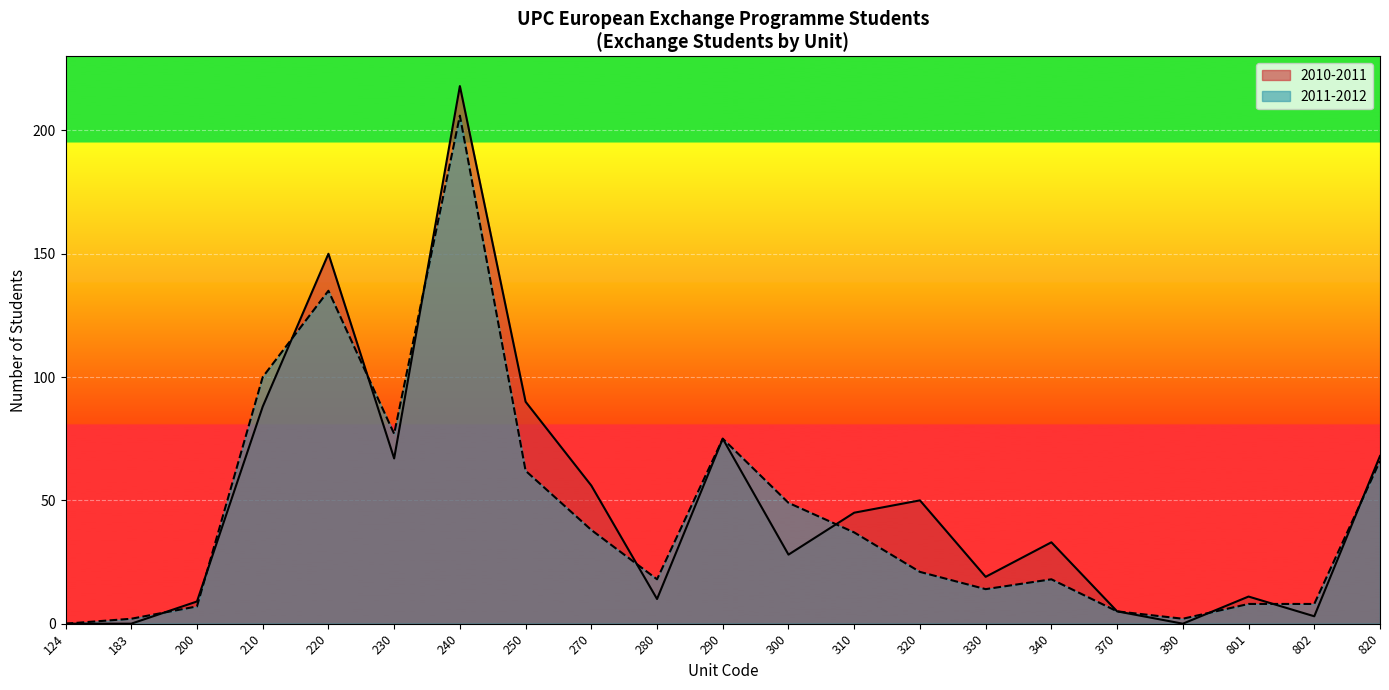

What is the greatest value displayed?

218